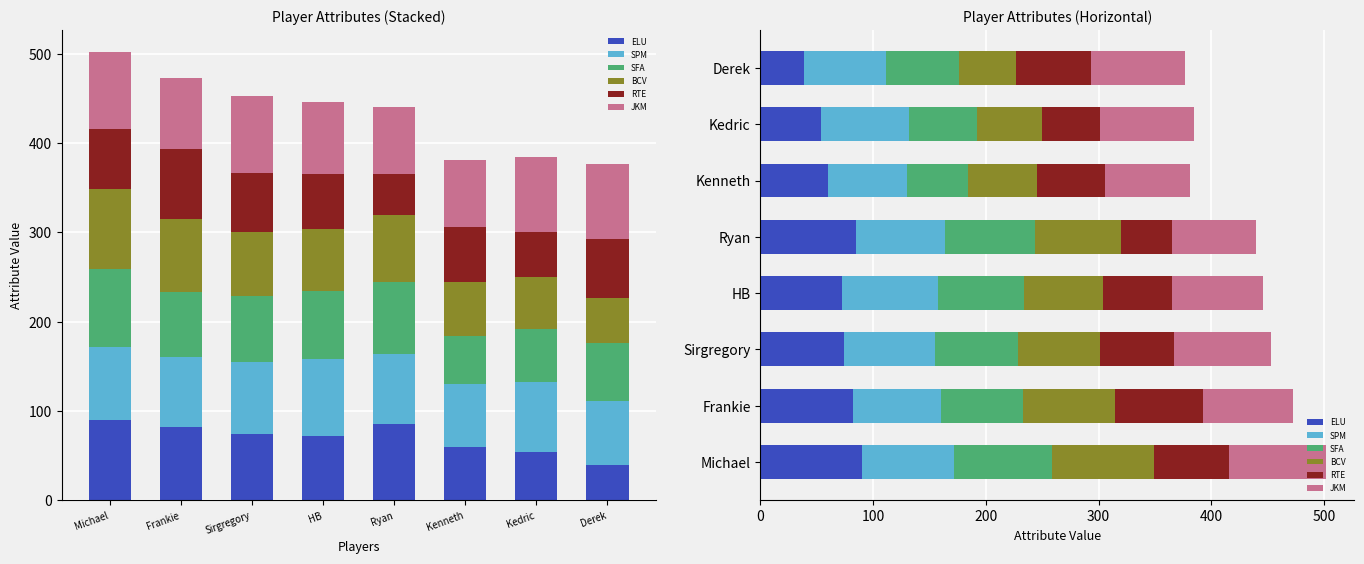

At how many categories does at least one series exceed 84?

4